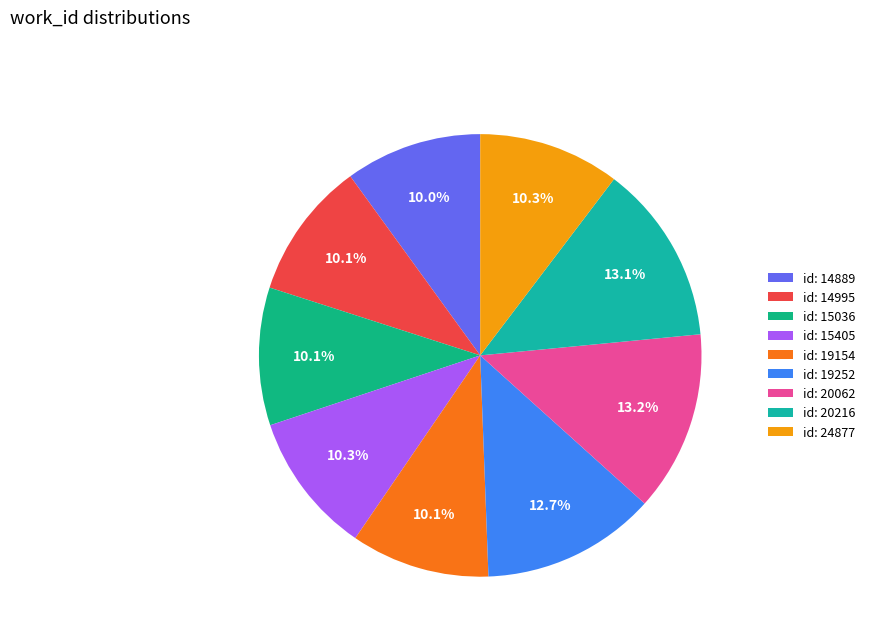

Is there a majority slice in this chart?

No